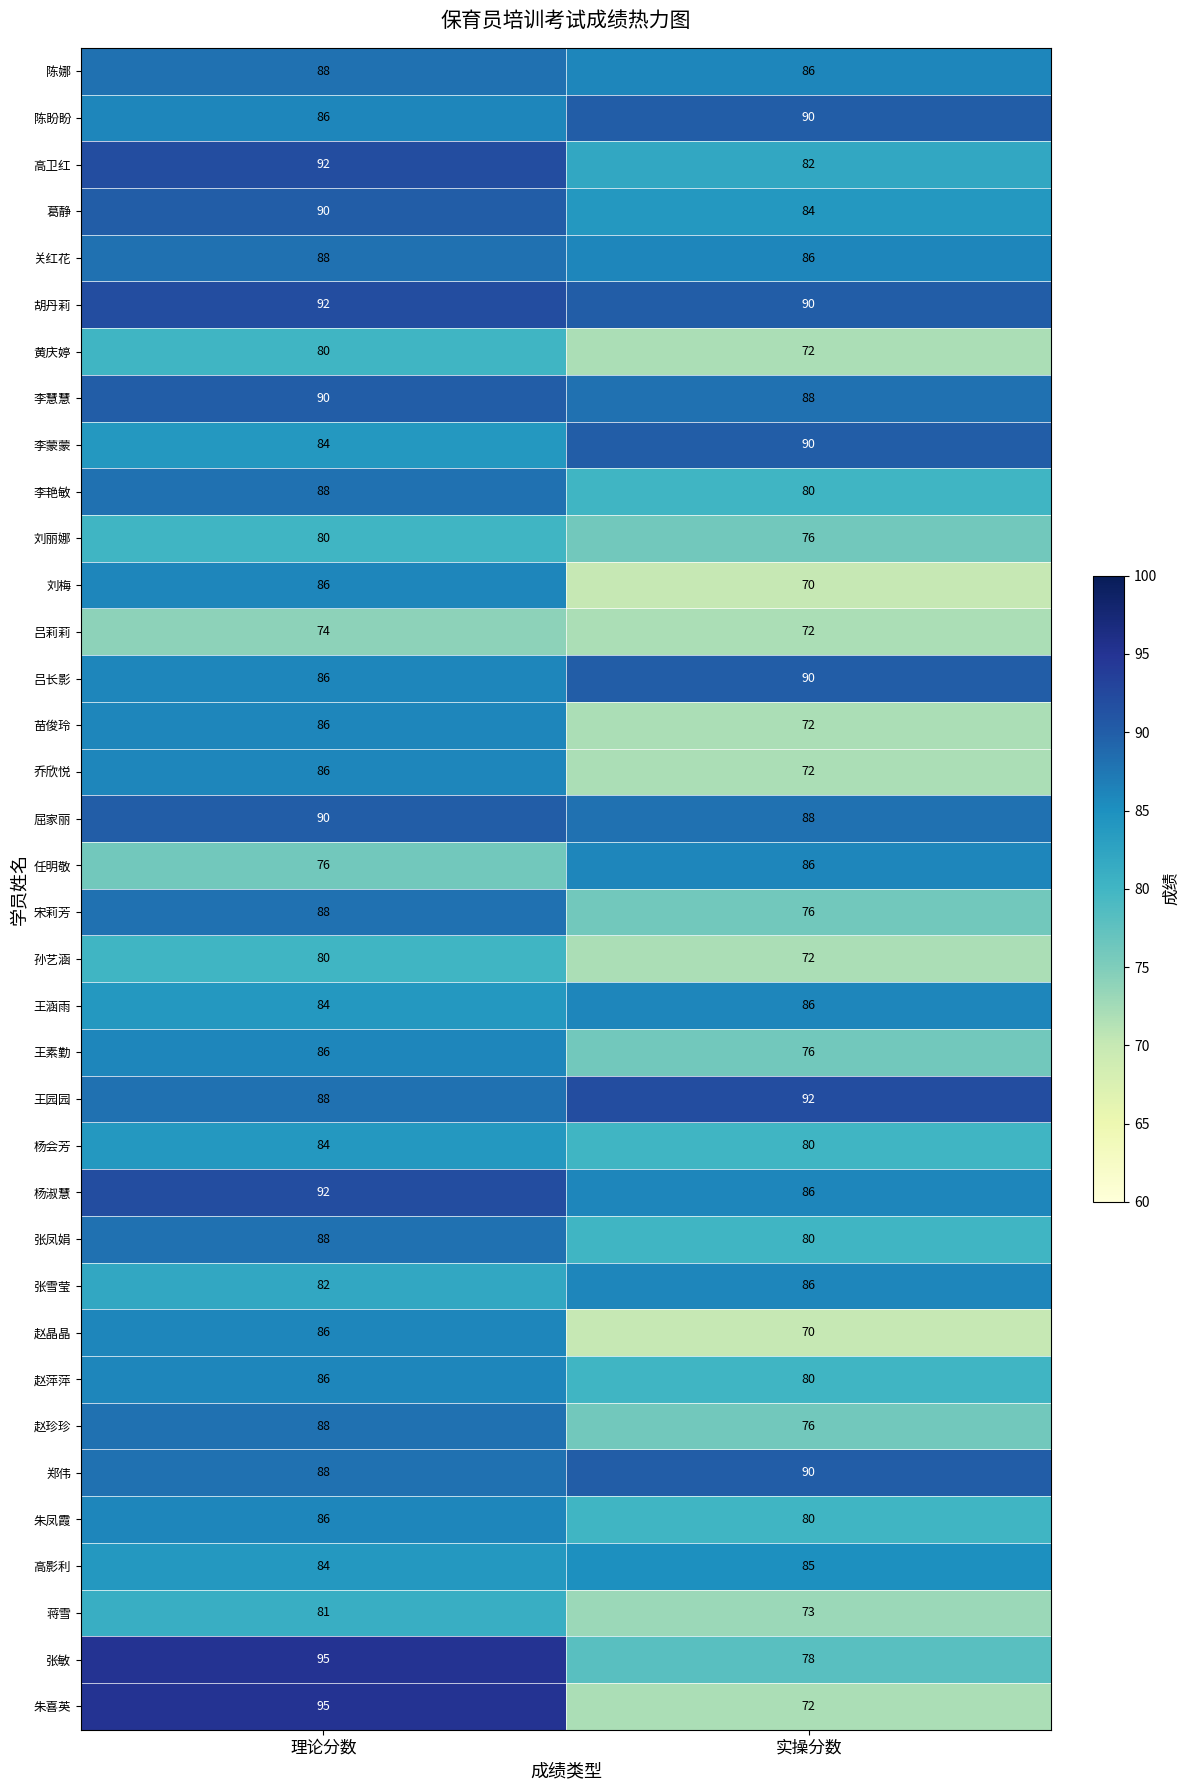

How many values in the 杨淑慧 series are below 92?

1